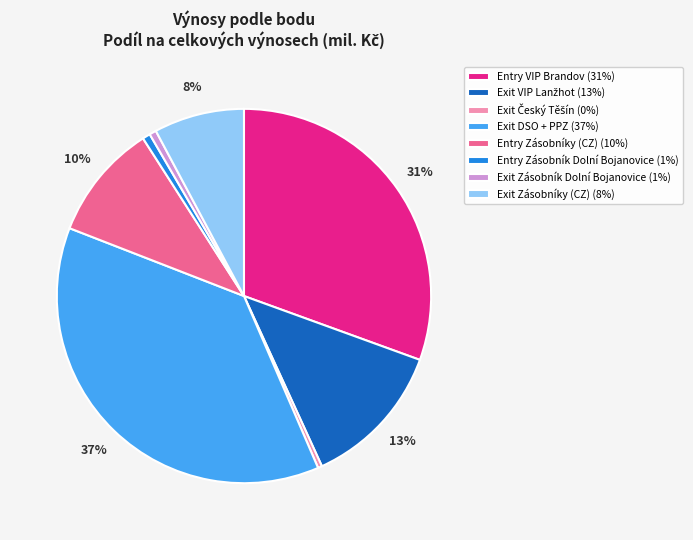

To the nearest percent, what is the average slice percentage?

12%